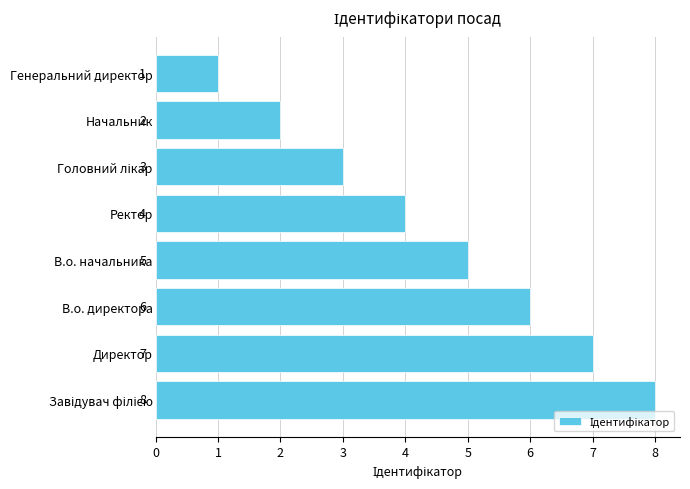

Between В.о. начальника and Директор, which is larger?

Директор